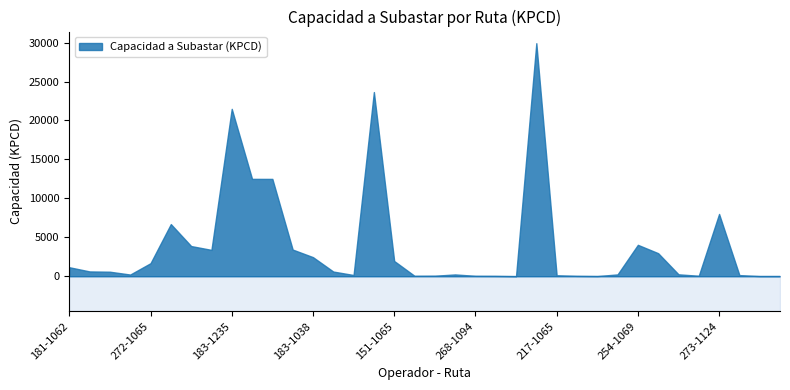

How many data points are less than 607?

18